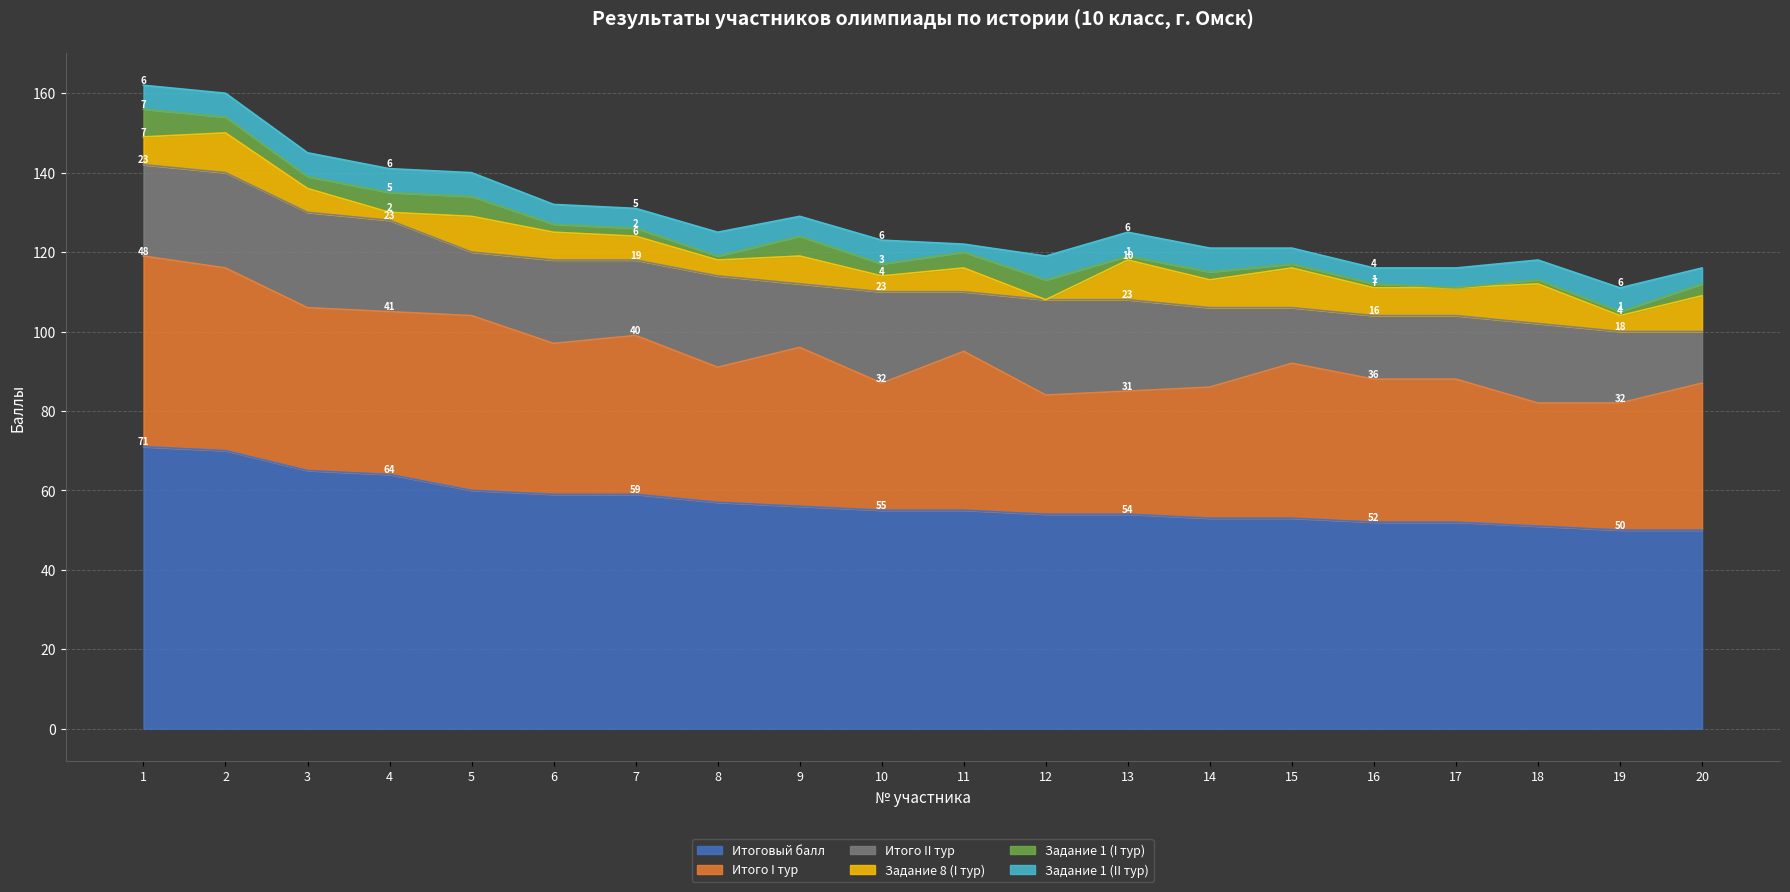

What is the difference between the maximum and minimum values in the Итого II тур series?

11